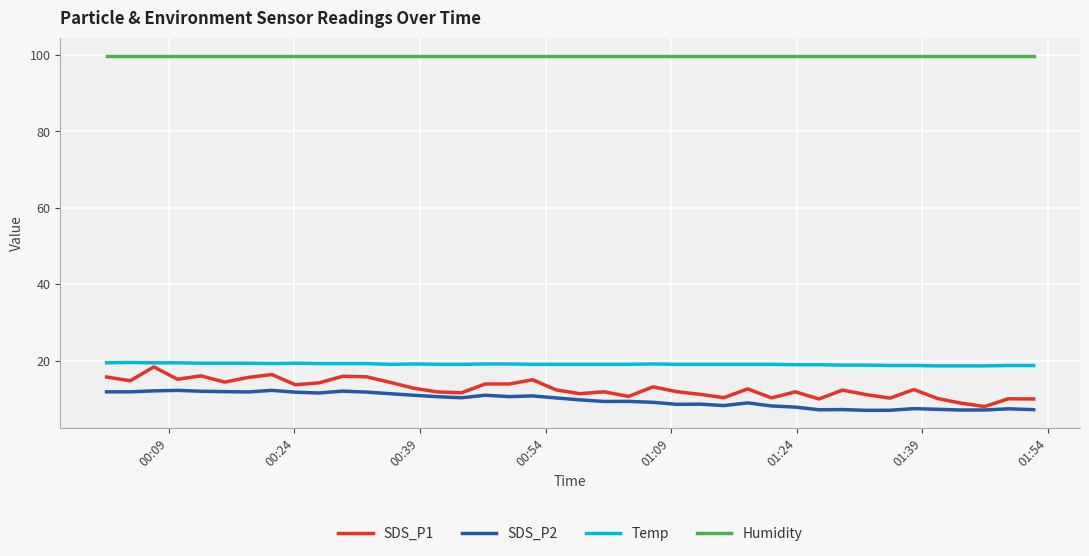

True or false: Temp and SDS_P1 intersect in this chart.

False